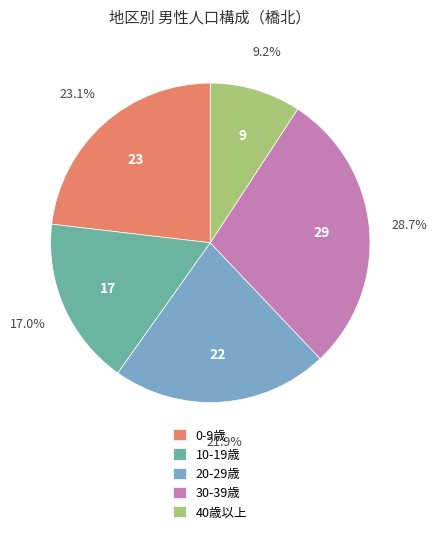

How many segments does this pie chart have?

5